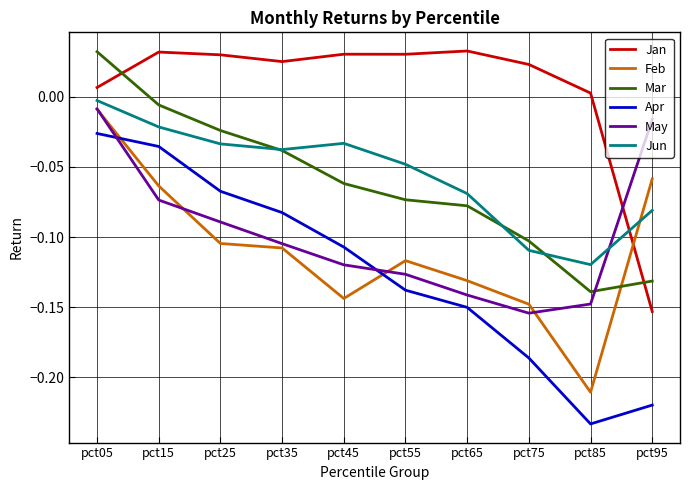

What is the total value across all series at pct25?

-0.3